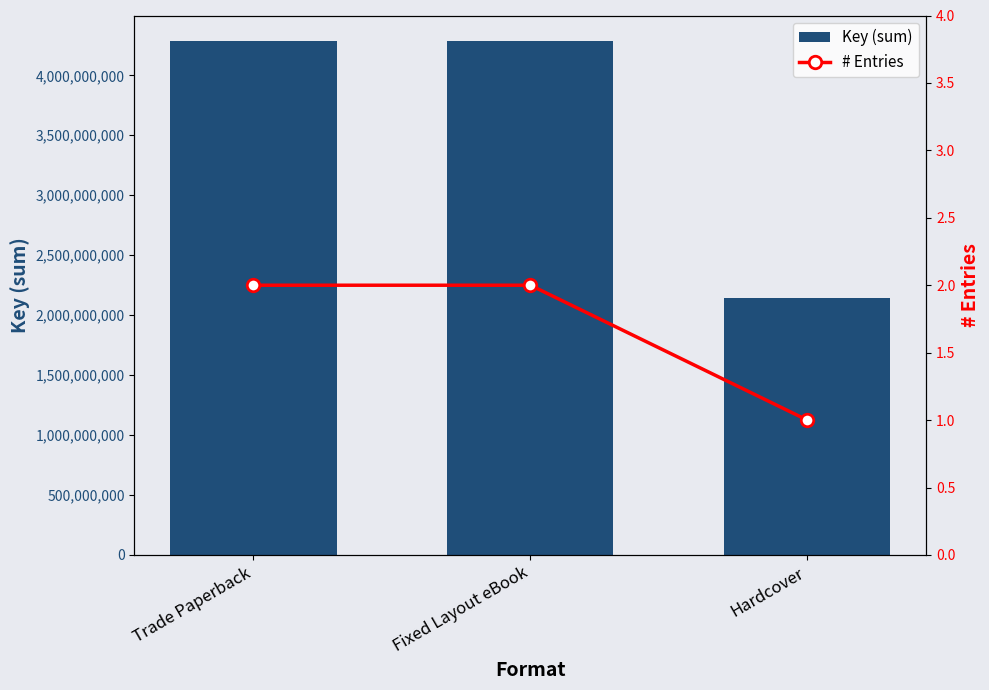

Is it true that # Entries equals 0 at Hardcover?

False